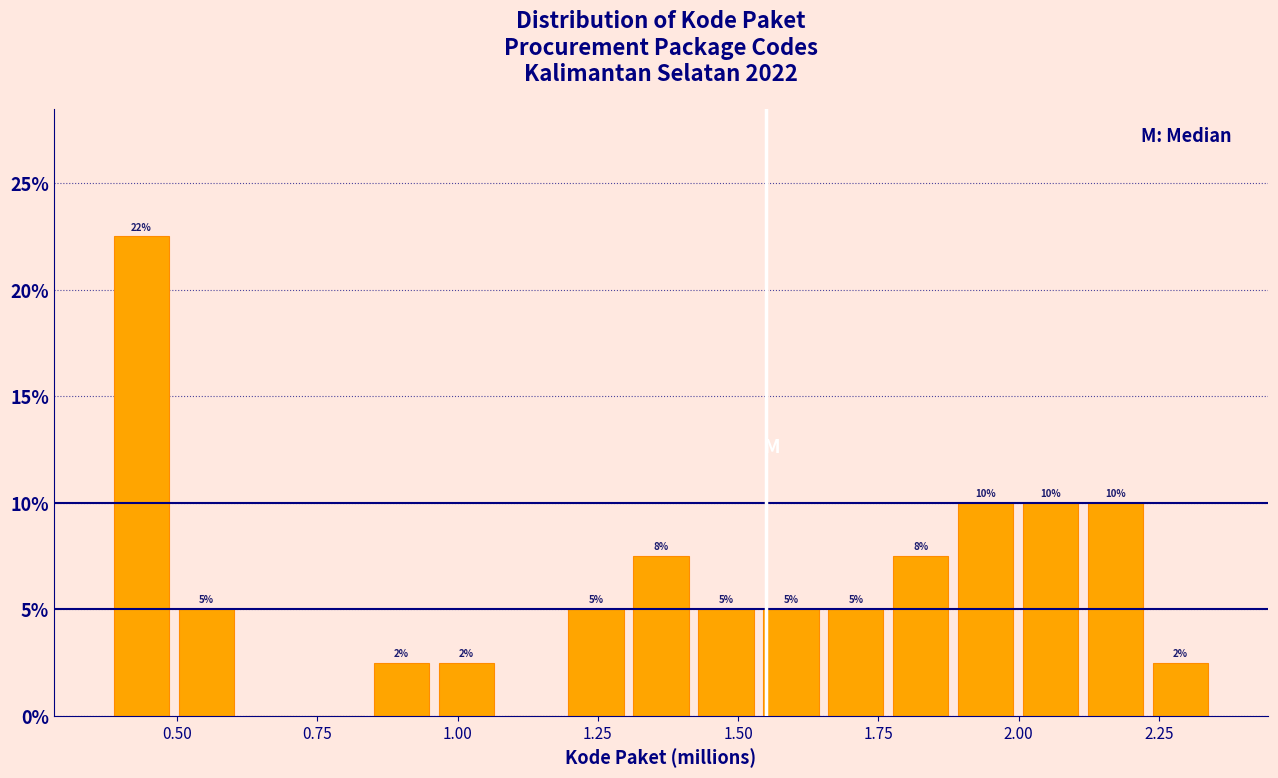

Read against the x-axis, roughly where is the centre of the tallest bar?

0.45